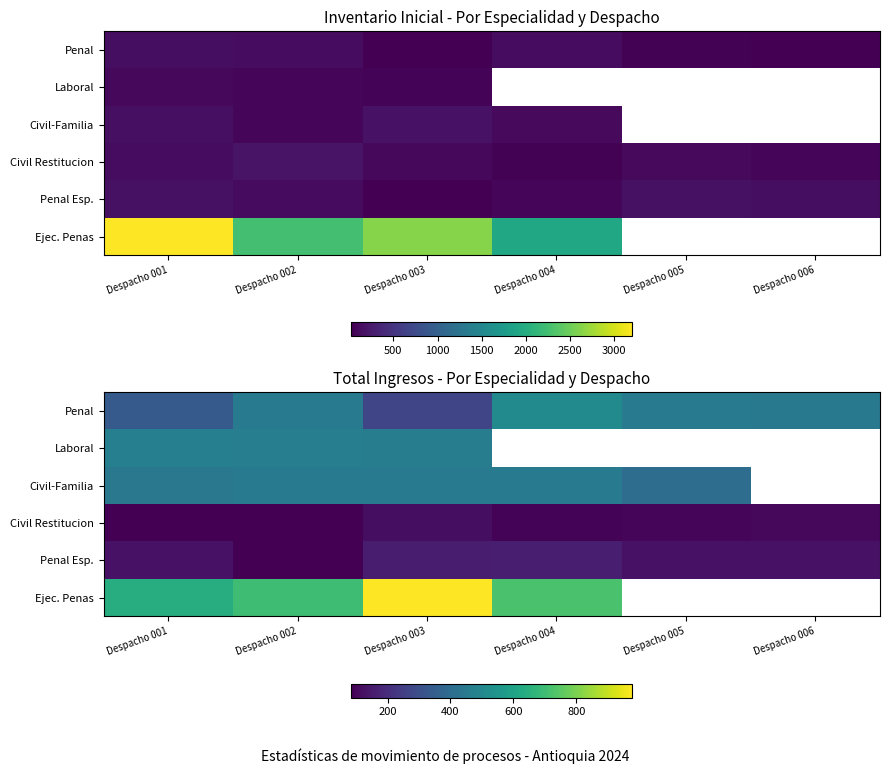

At which label does Laboral reach its minimum?

Despacho 003